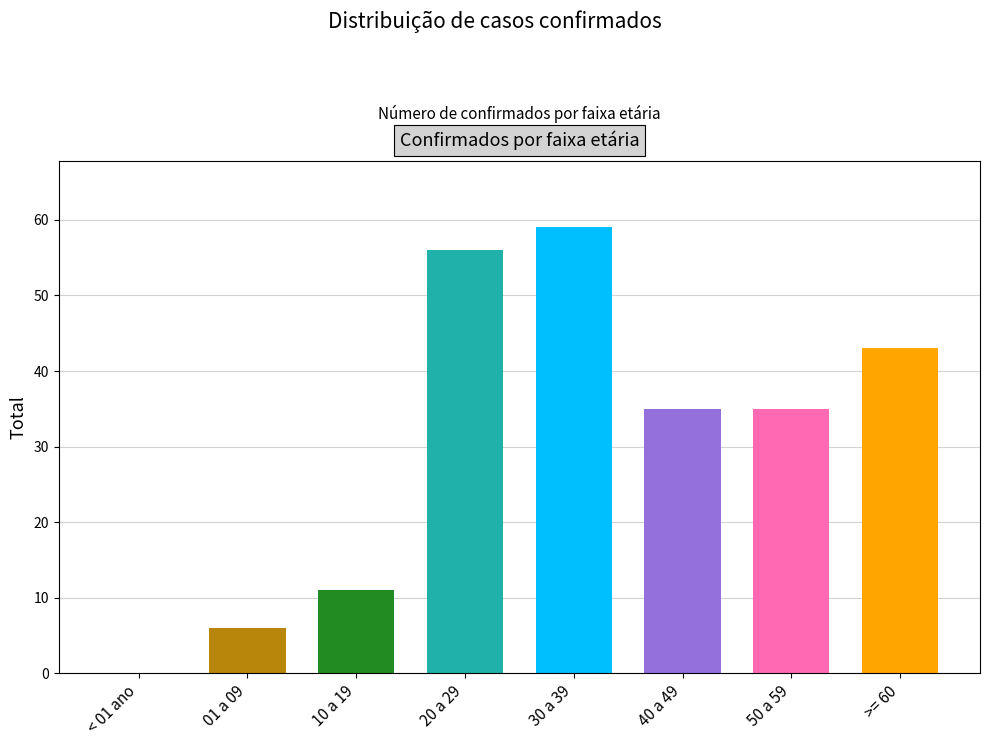

What is the maximum value shown in the chart?

59